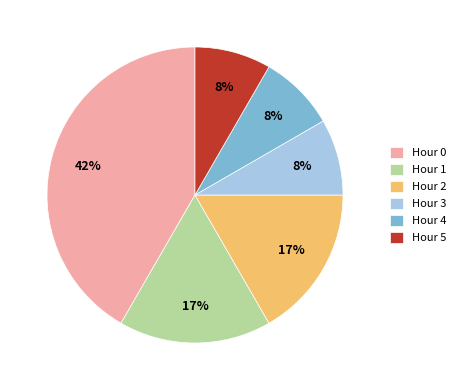

To the nearest percent, what percentage of the pie is Hour 5?

8%